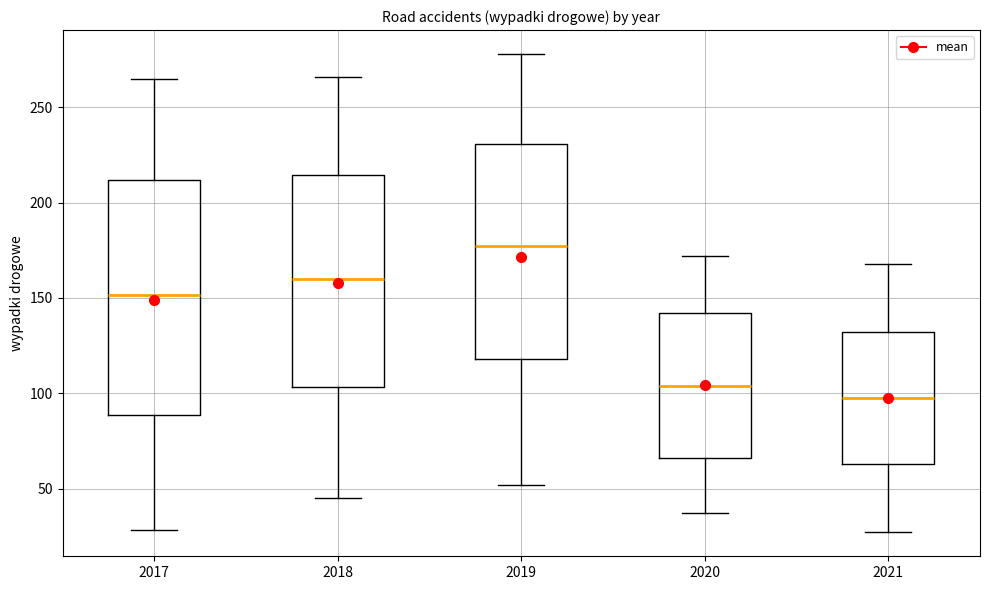

Reading left to right, transcribe this box plot: for each box, give where its median line is, the range the box spans, and where its two whiskers end, as read against the y-axis. The values are not printed on the chart, so give them approximately, as read against the axis.

2017: median 150, box 90 to 210, whiskers 30 to 265
2018: median 160, box 105 to 215, whiskers 45 to 265
2019: median 180, box 120 to 230, whiskers 50 to 280
2020: median 105, box 65 to 140, whiskers 35 to 170
2021: median 100, box 65 to 130, whiskers 25 to 170